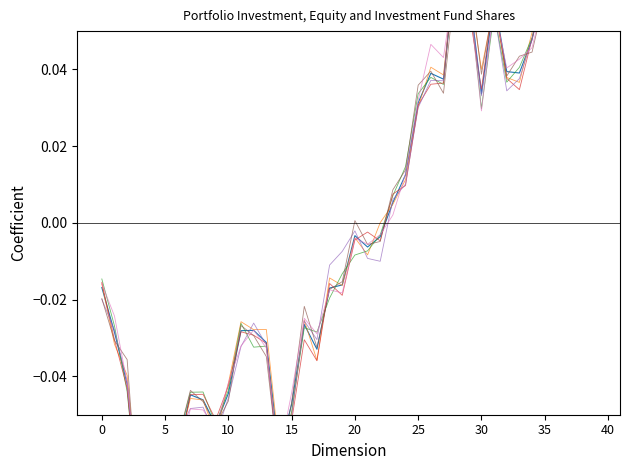

How many negative values are there?

23